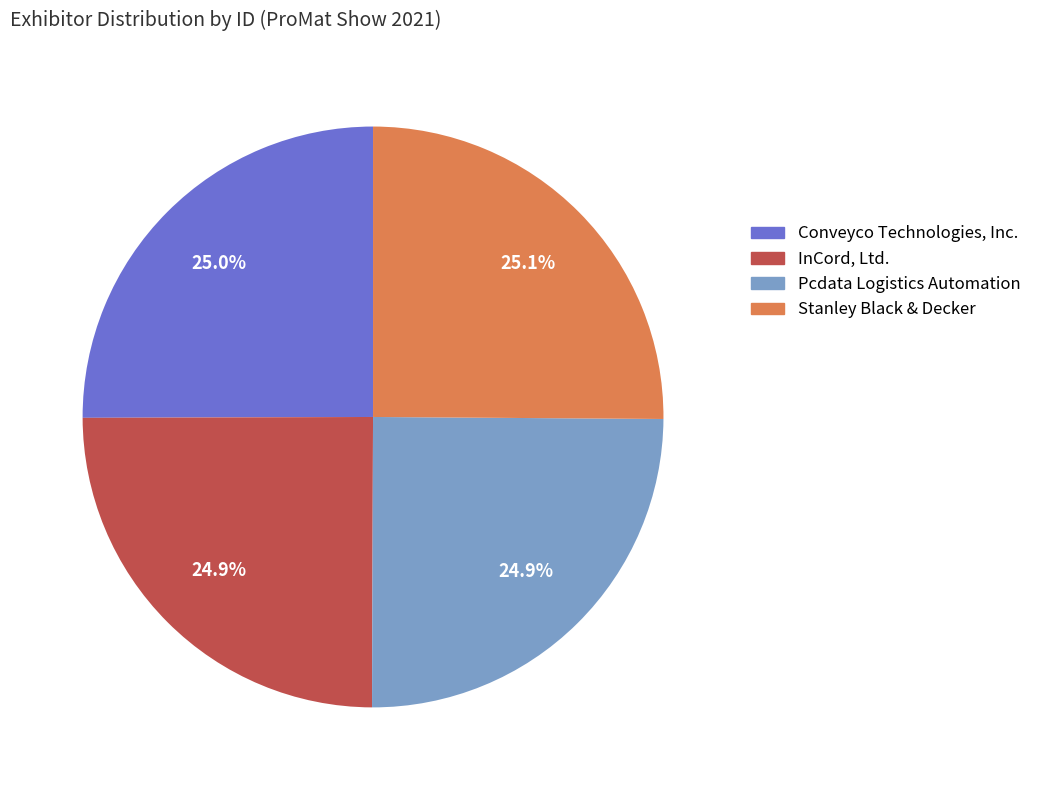

Is there a majority slice in this chart?

No